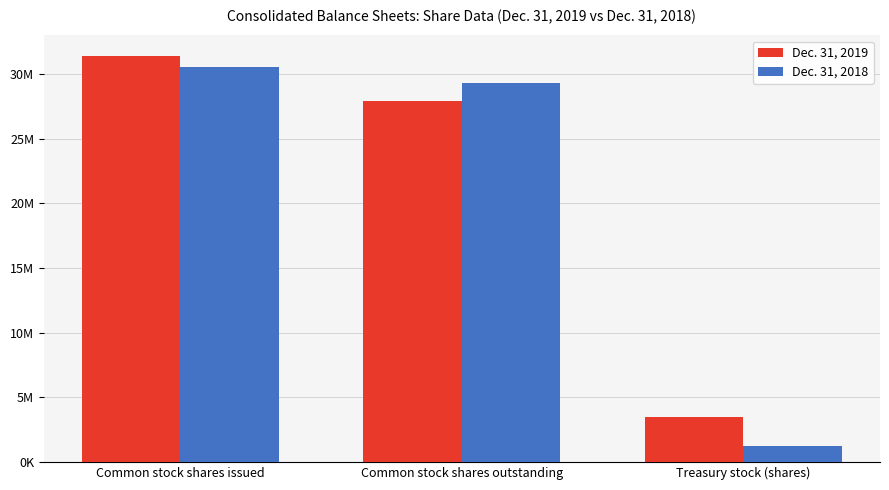

Does the chart contain stacked bars?

No